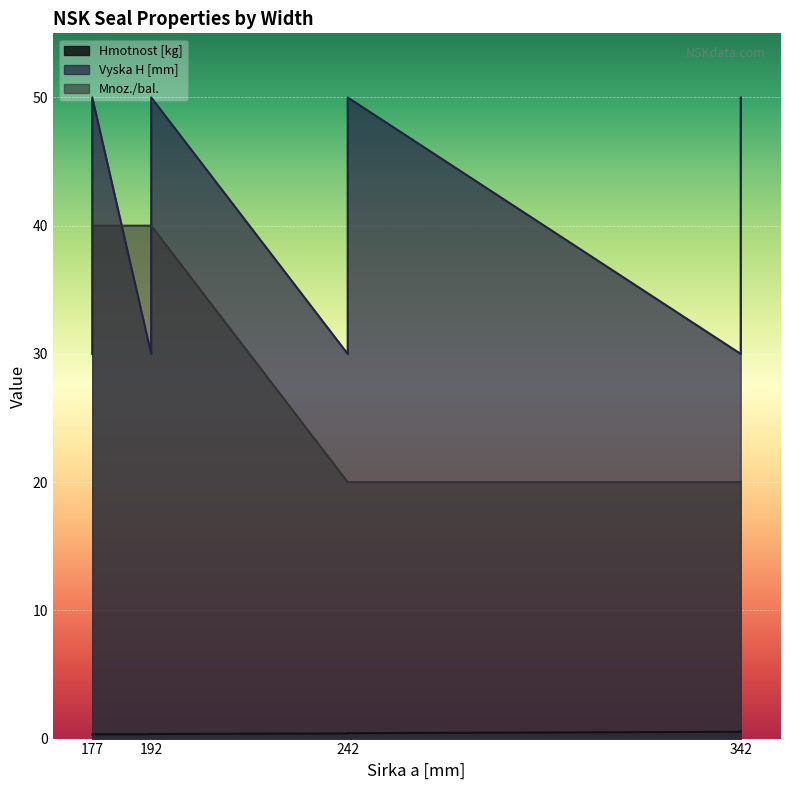

List the series in order of their overall mean, lowest first.

Hmotnost [kg], Mnoz./bal., Vyska H [mm]